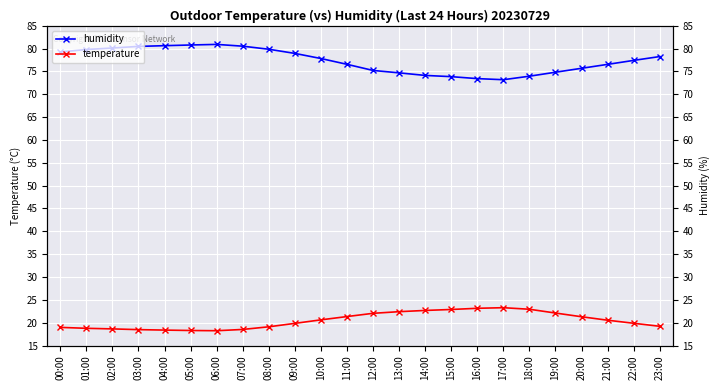

What is the value of the humidity point at the 7th from the left?

80.9